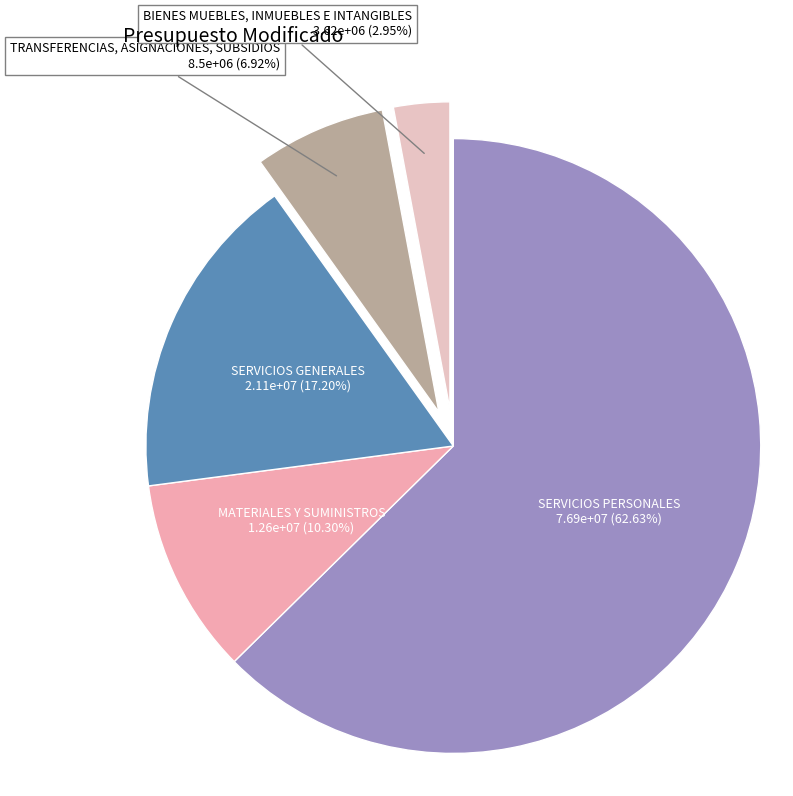

To the nearest percent, what is the combined percentage of SERVICIOS PERSONALES and MATERIALES Y SUMINISTROS?

73%